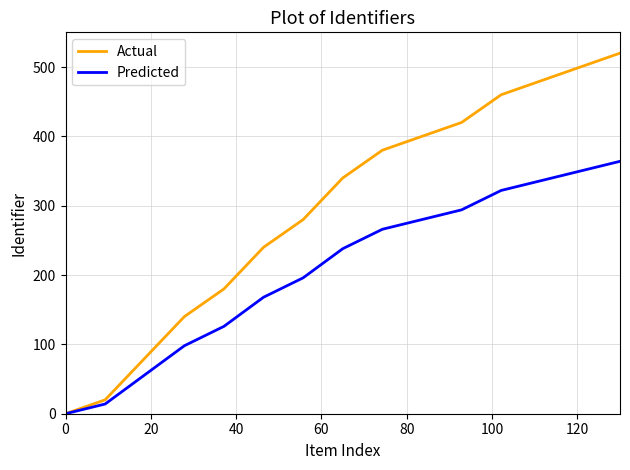

How many lines are shown in the chart?

2